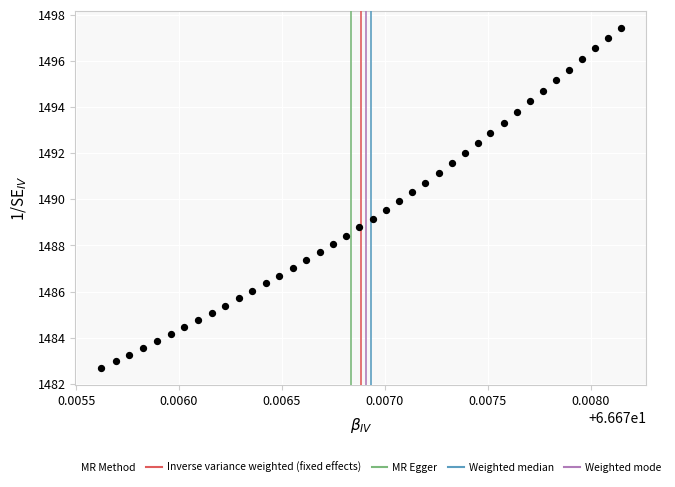

What is the range of Y values (max minus min)?

14.8